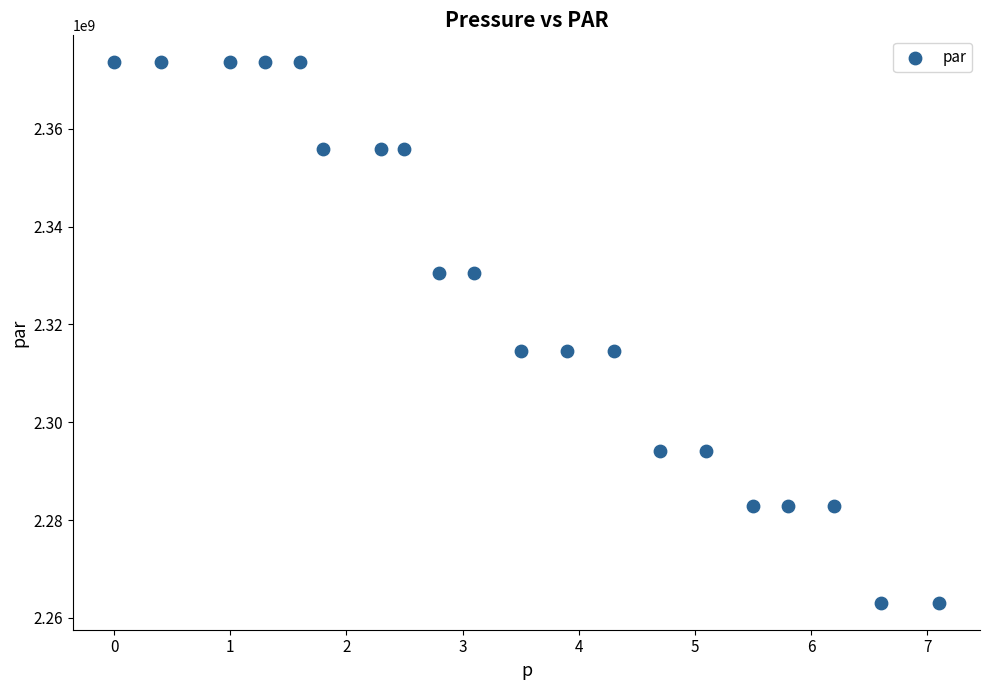

What is the range of Y values (max minus min)?

110471973